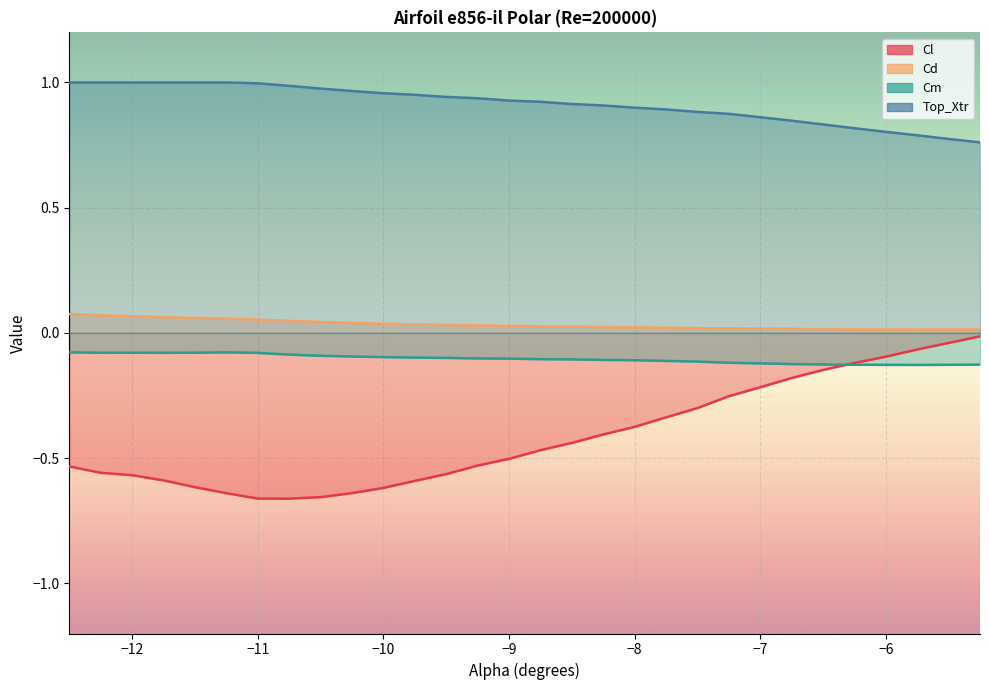

What is the smallest value displayed?

-0.7